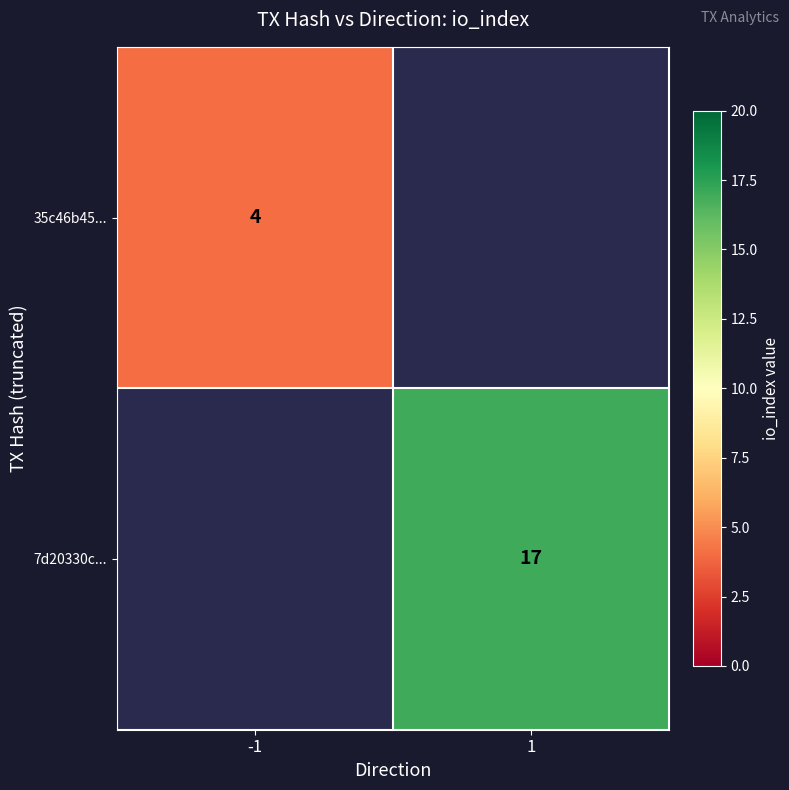

The 7d20330c... series shows 17 at 1. True or false?

True